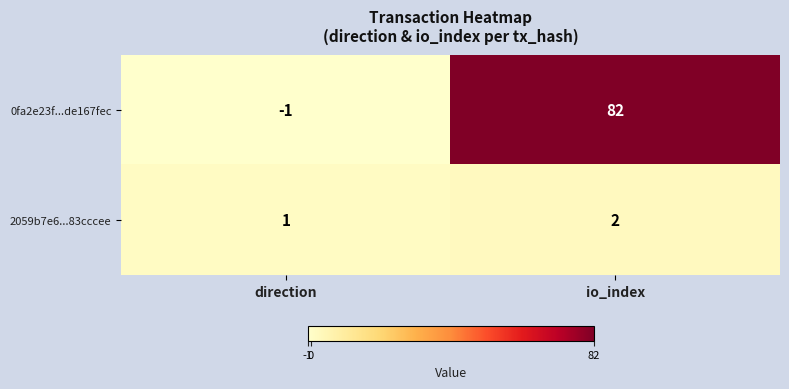

What is the maximum value shown in the chart?

82